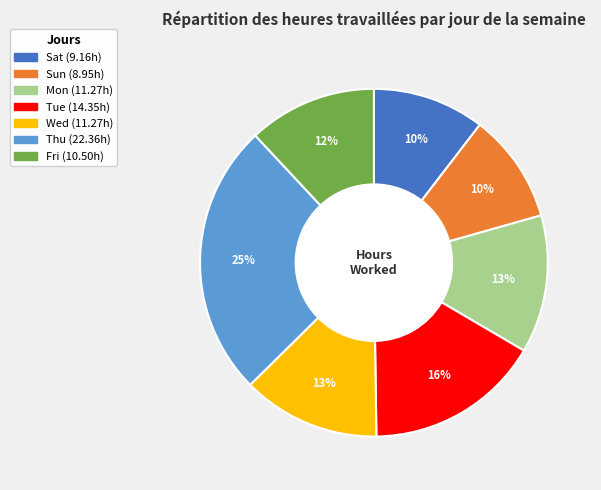

How many segments does this pie chart have?

7